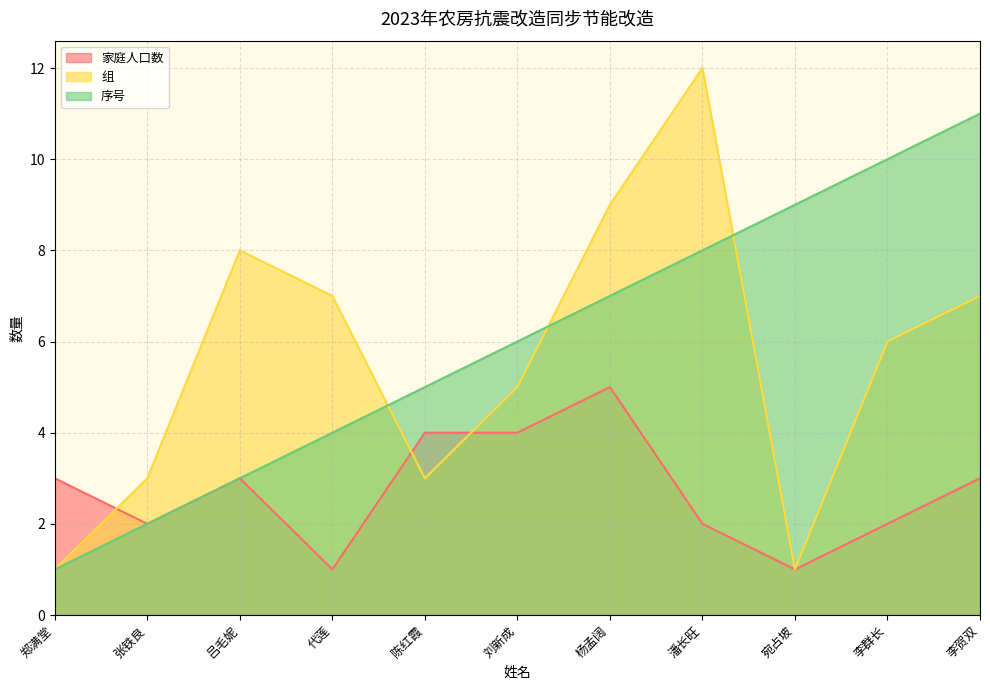

What position from the right is 陈红霞?

7